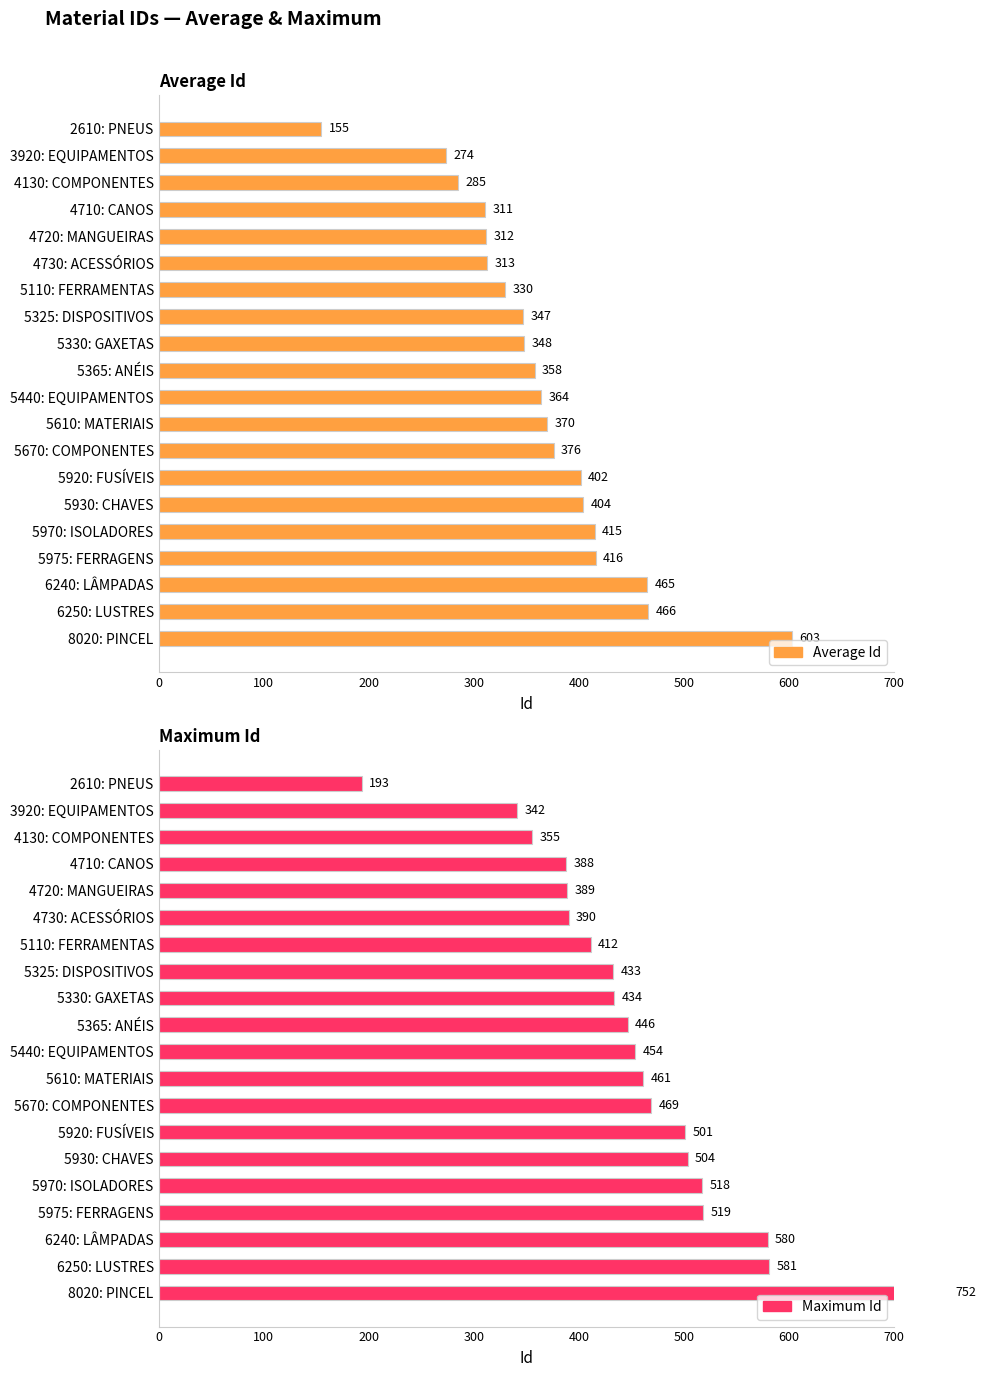

How many series are shown in this chart?

2